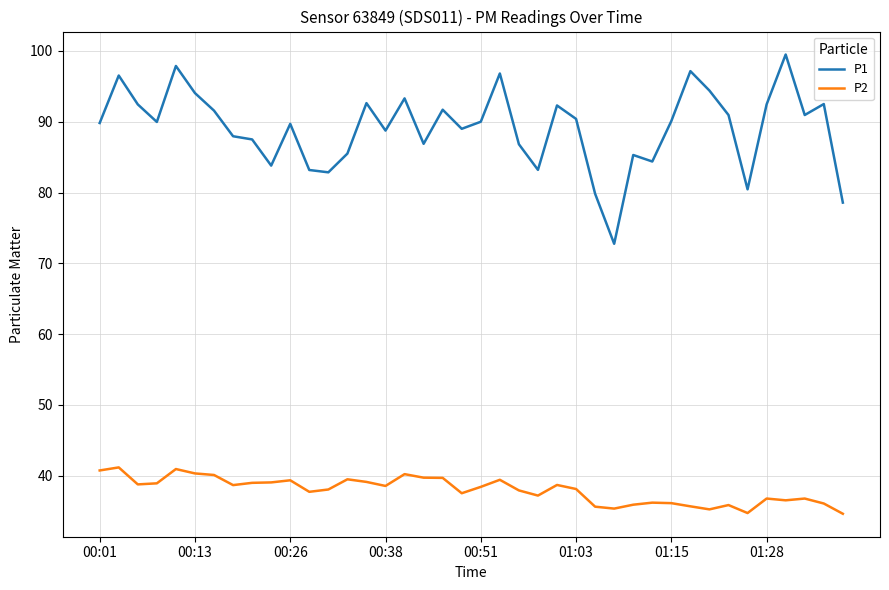

True or false: P1 and P2 intersect in this chart.

False